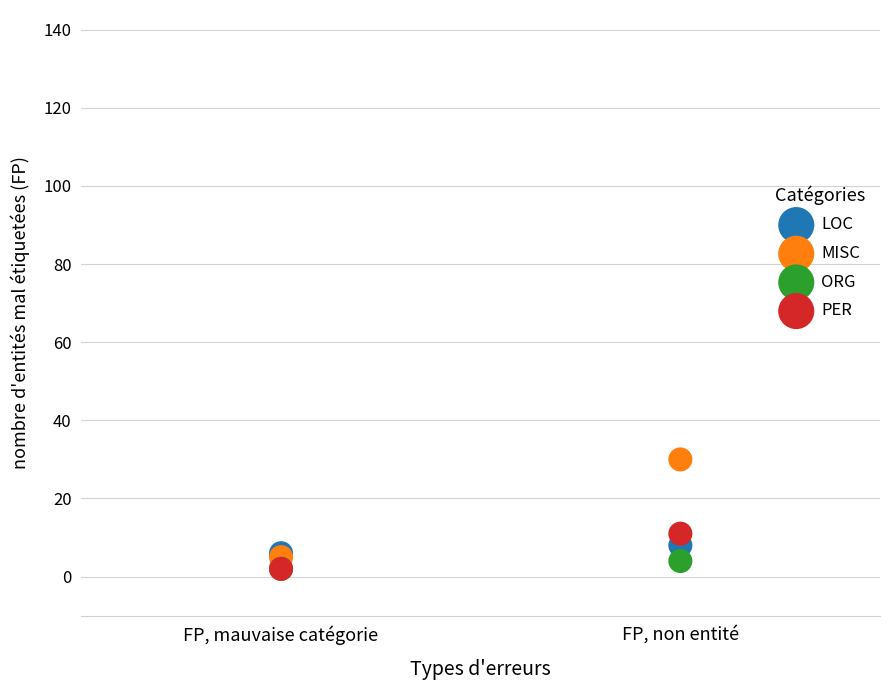

What are all the series names shown in the legend?

LOC, MISC, ORG, PER